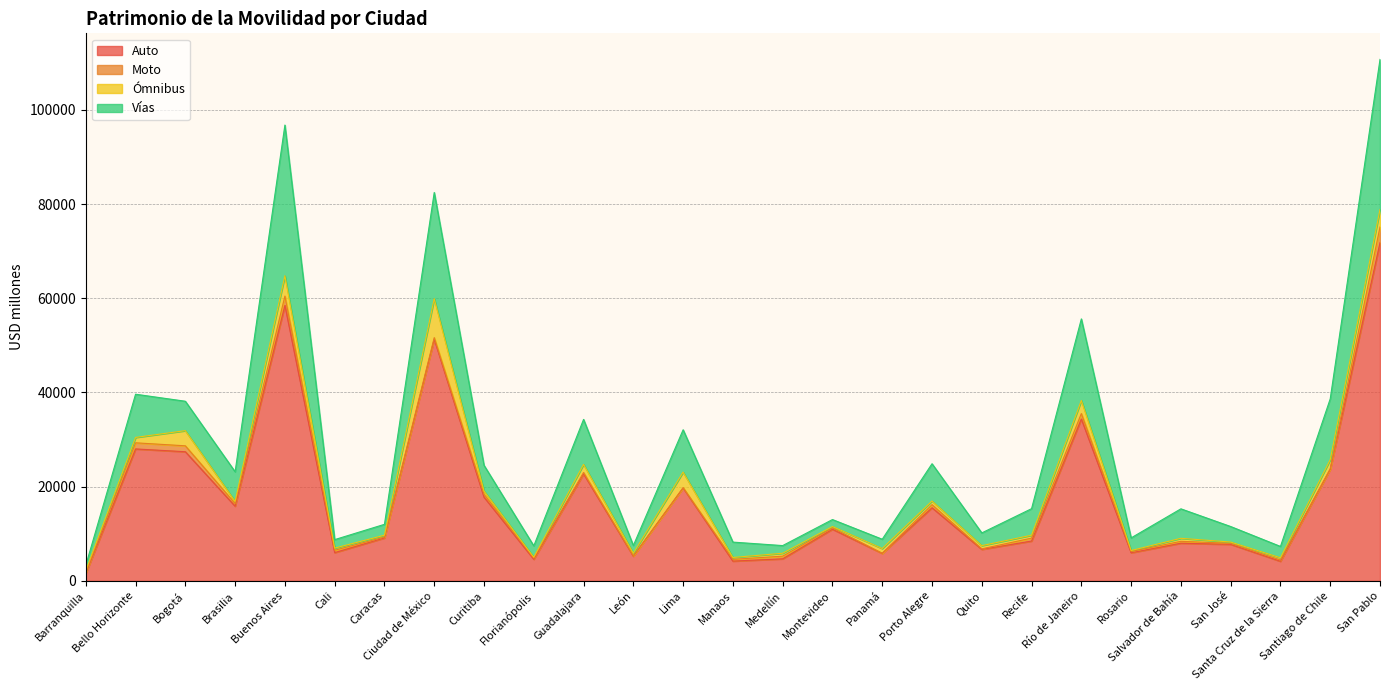

At which label is Auto closest to 36690?

Río de Janeiro